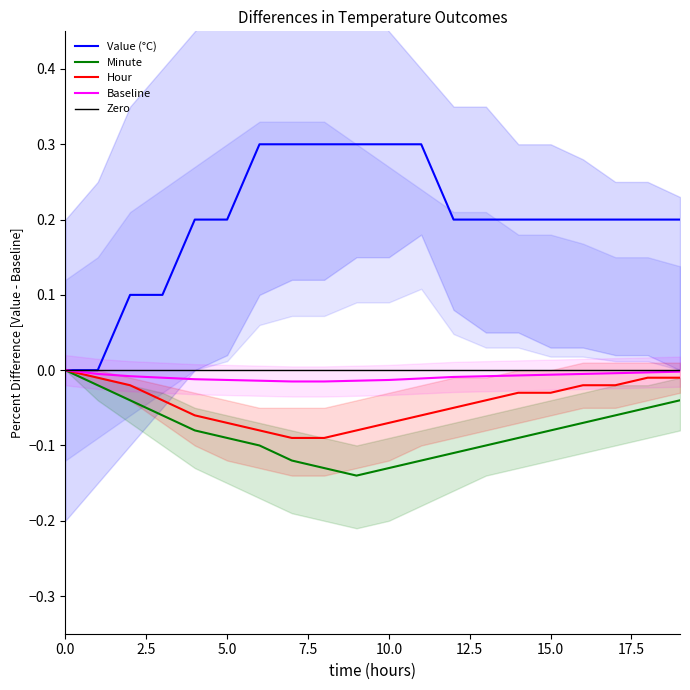

True or false: Zero and Value (°C) cross at least once.

False